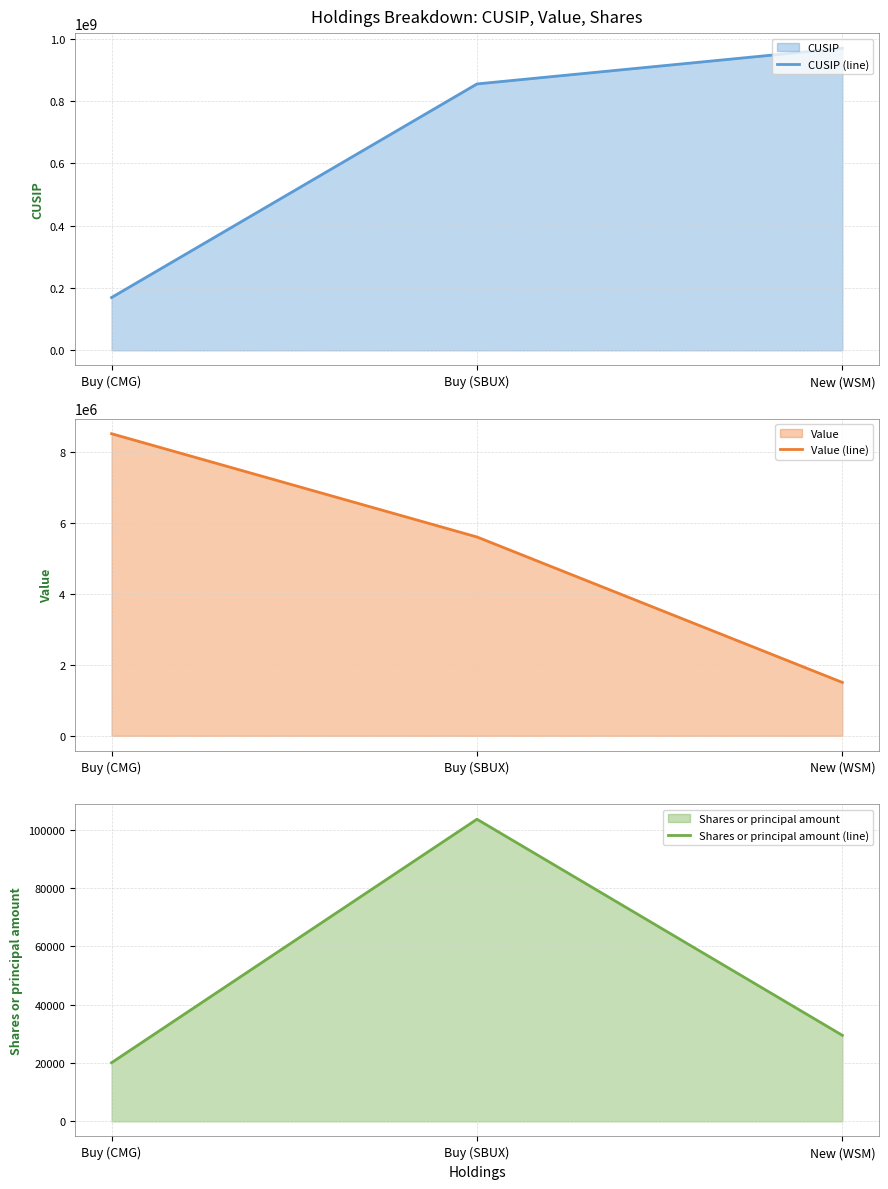

What is the value of the Value (line) point at the 1st from the left?

8521000